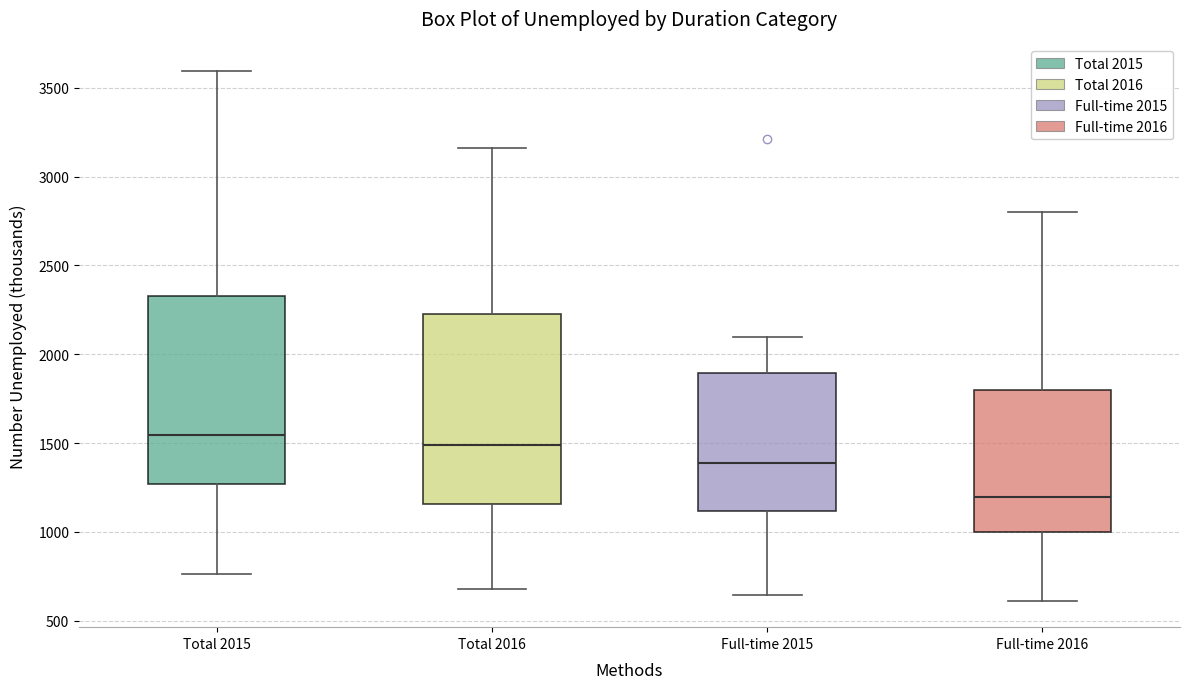

Where does the median line of the box for Total 2015 sit on the y-axis? The values are not printed on the chart, so give them approximately, as read against the axis.

1550